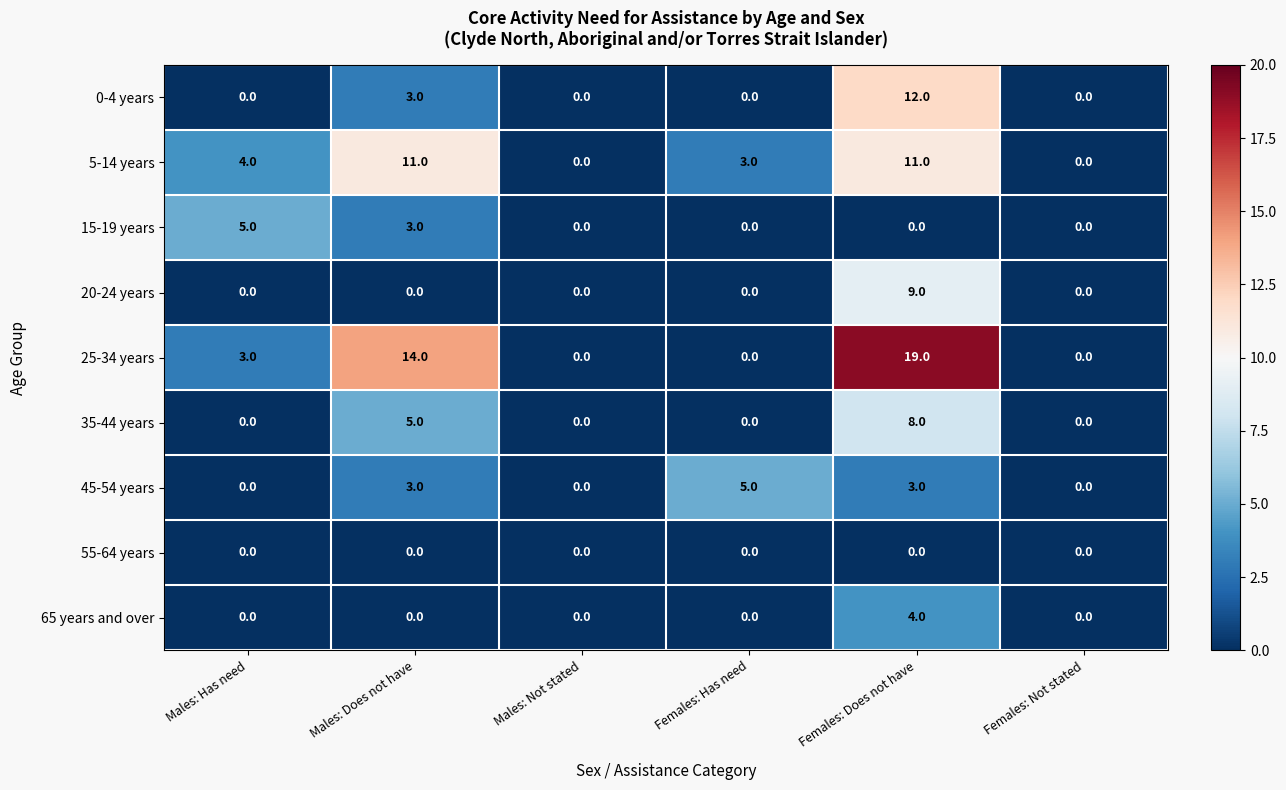

Which series has the widest spread of values?

25-34 years